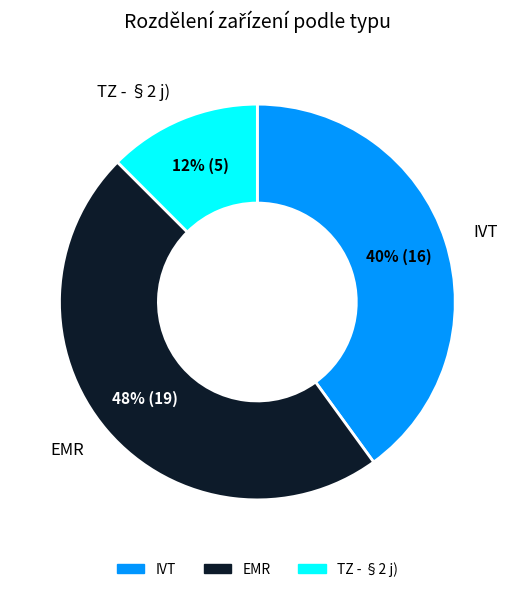

The EMR slice represents 48% of the pie. True or false?

True